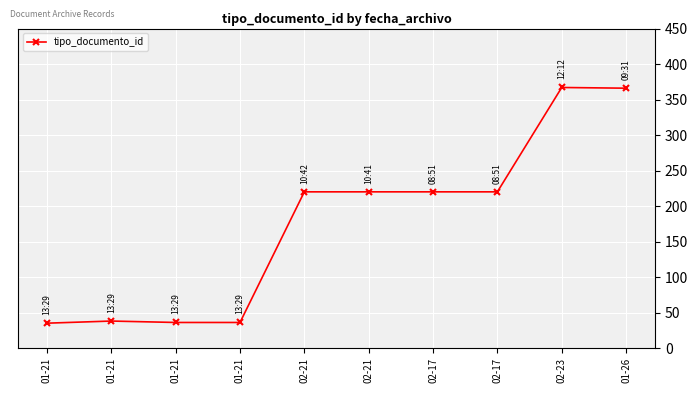

Where is the data nearest to the value 201?

02-21